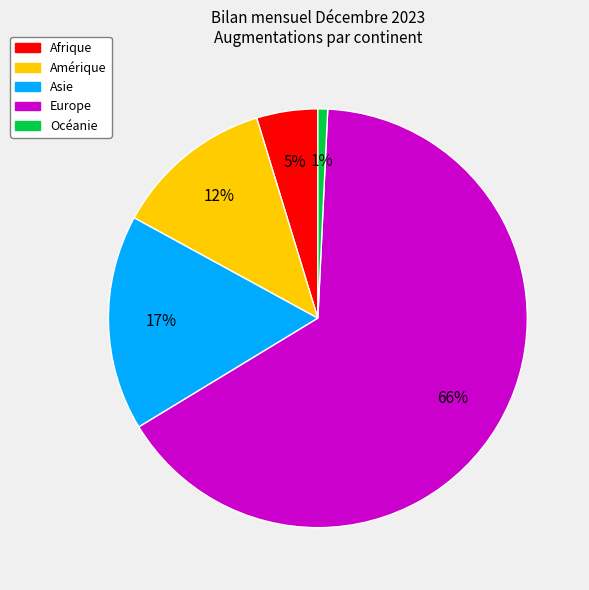

To the nearest percent, what is the combined percentage of Océanie and Europe?

66%